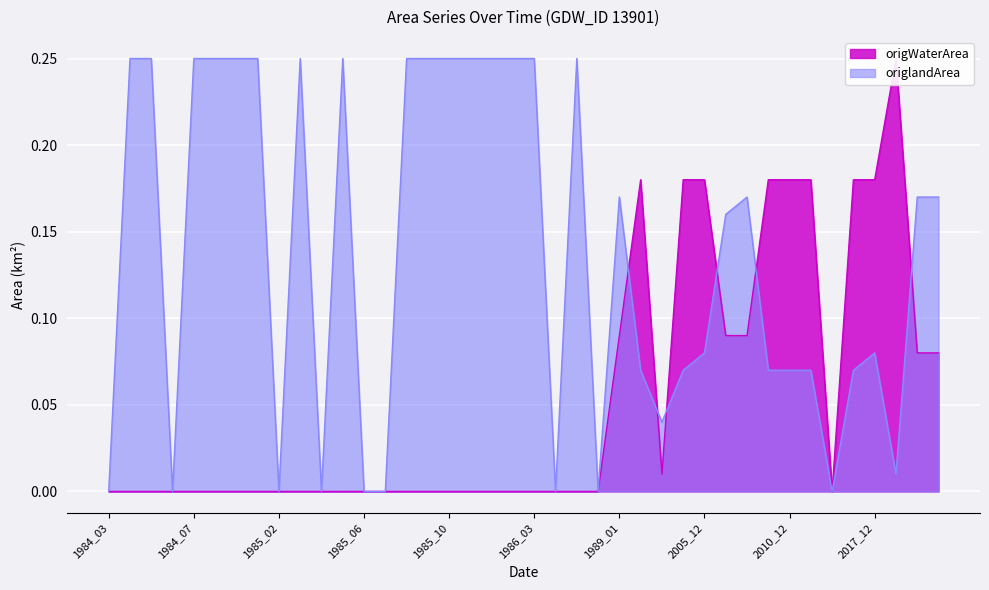

Is it true that origlandArea equals -0.2 at 1985_02?

False